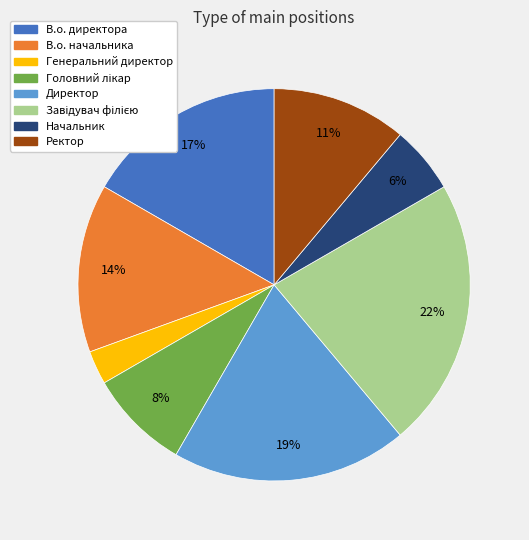

True or false: Директор accounts for 19% of the total.

True